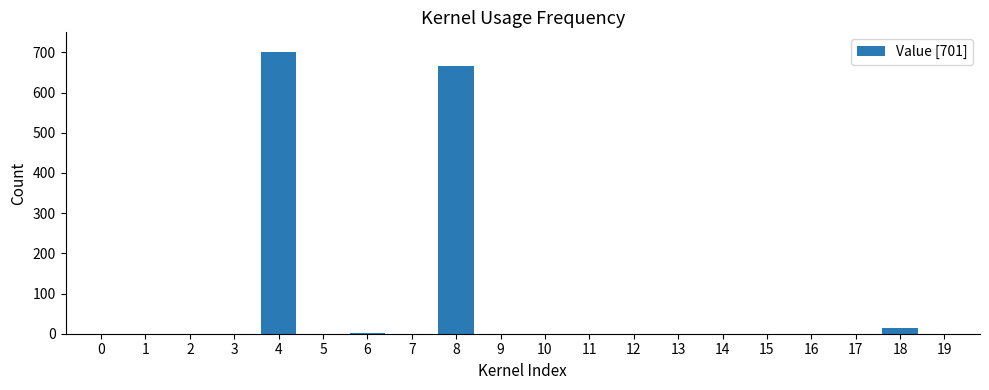

What is the change in value from 8 to 14?

-665.7